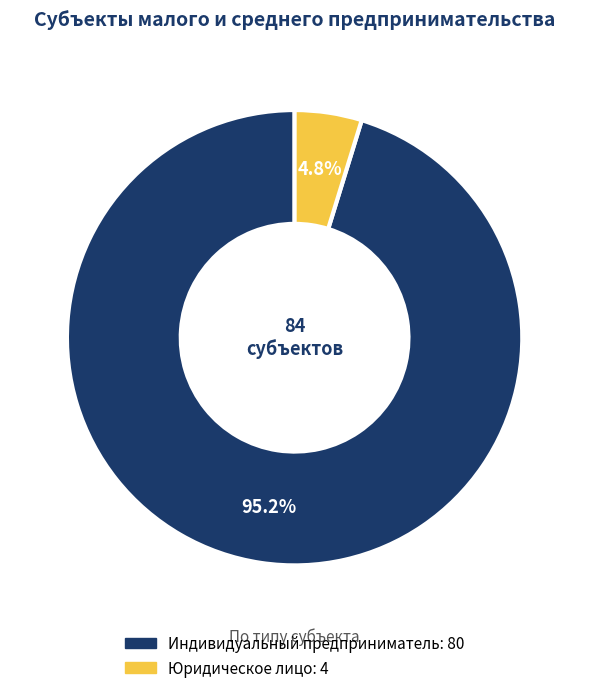

What is the ratio of the value at Юридическое лицо to the value at Индивидуальный предприниматель?

0.1